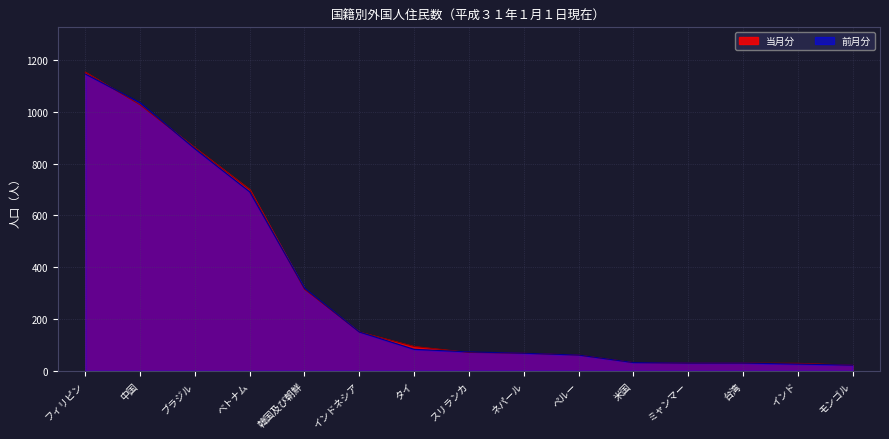

The value of 前月分 at インド is 26. True or false?

True